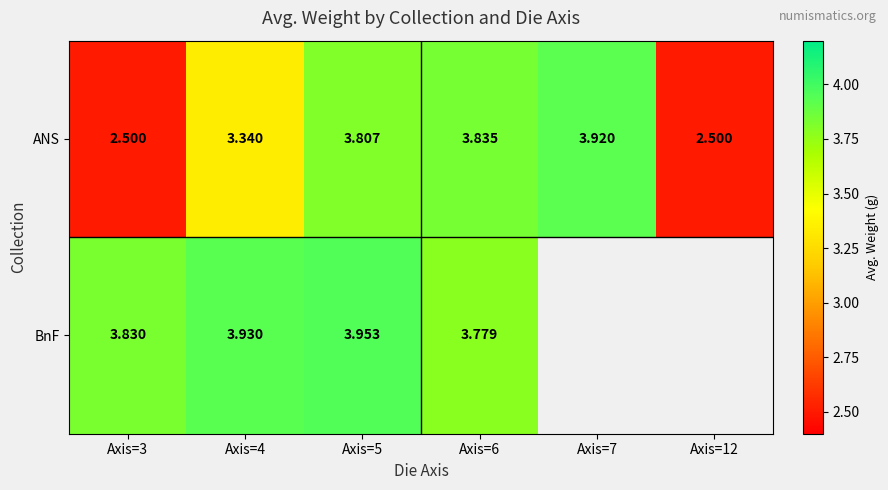

At Axis=4, list the series in order from smallest to largest.

ANS, BnF